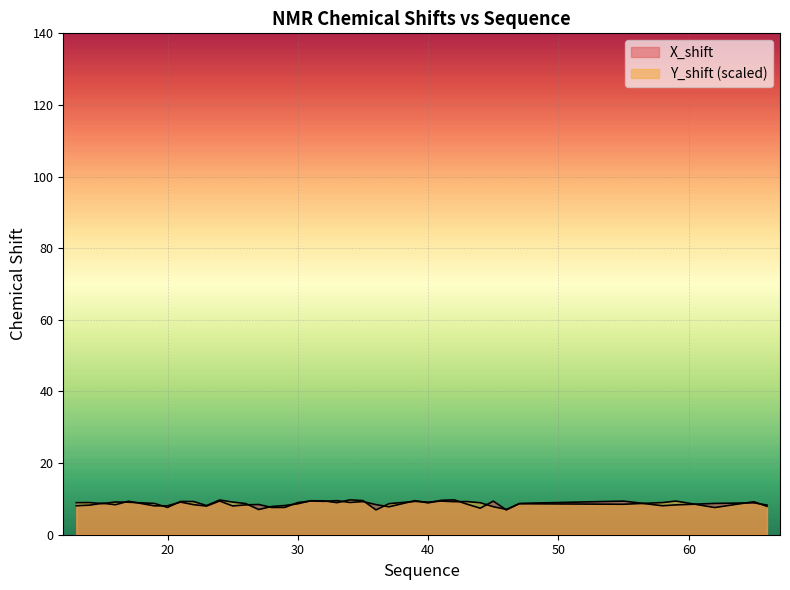

How many values in the X_shift series are below 8?

5